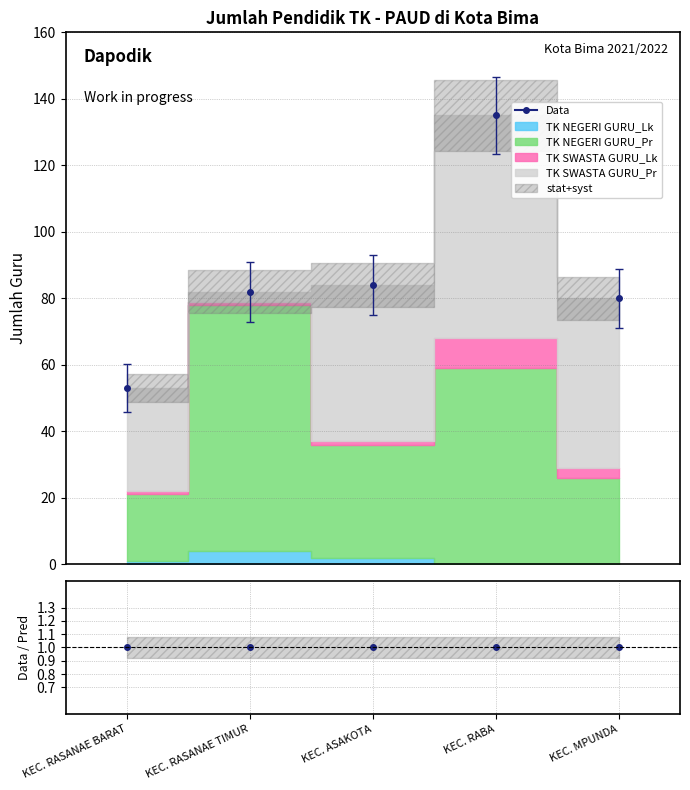

What is the label of the 1st point from the left?

KEC. RASANAE BARAT